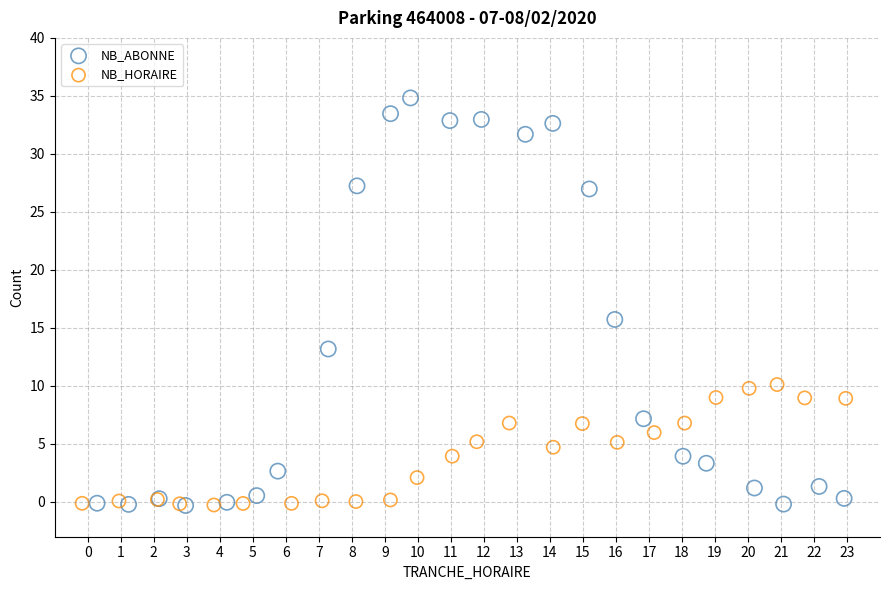

Which series contains the highest Y value?

NB_ABONNE